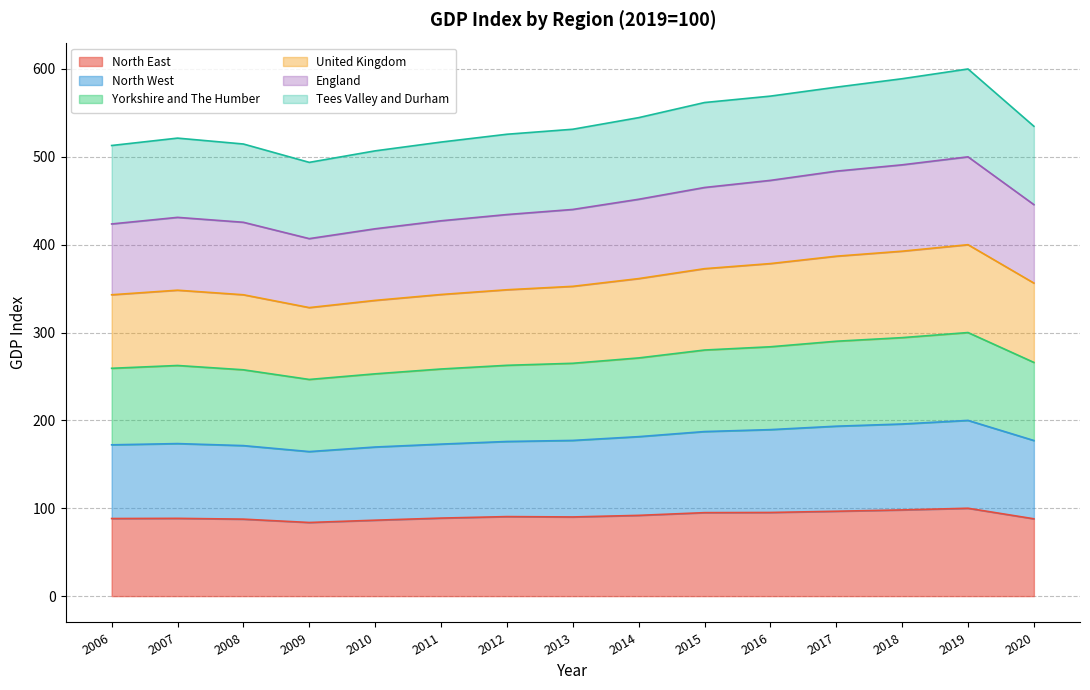

What is the total value across all series at 2009?

493.7